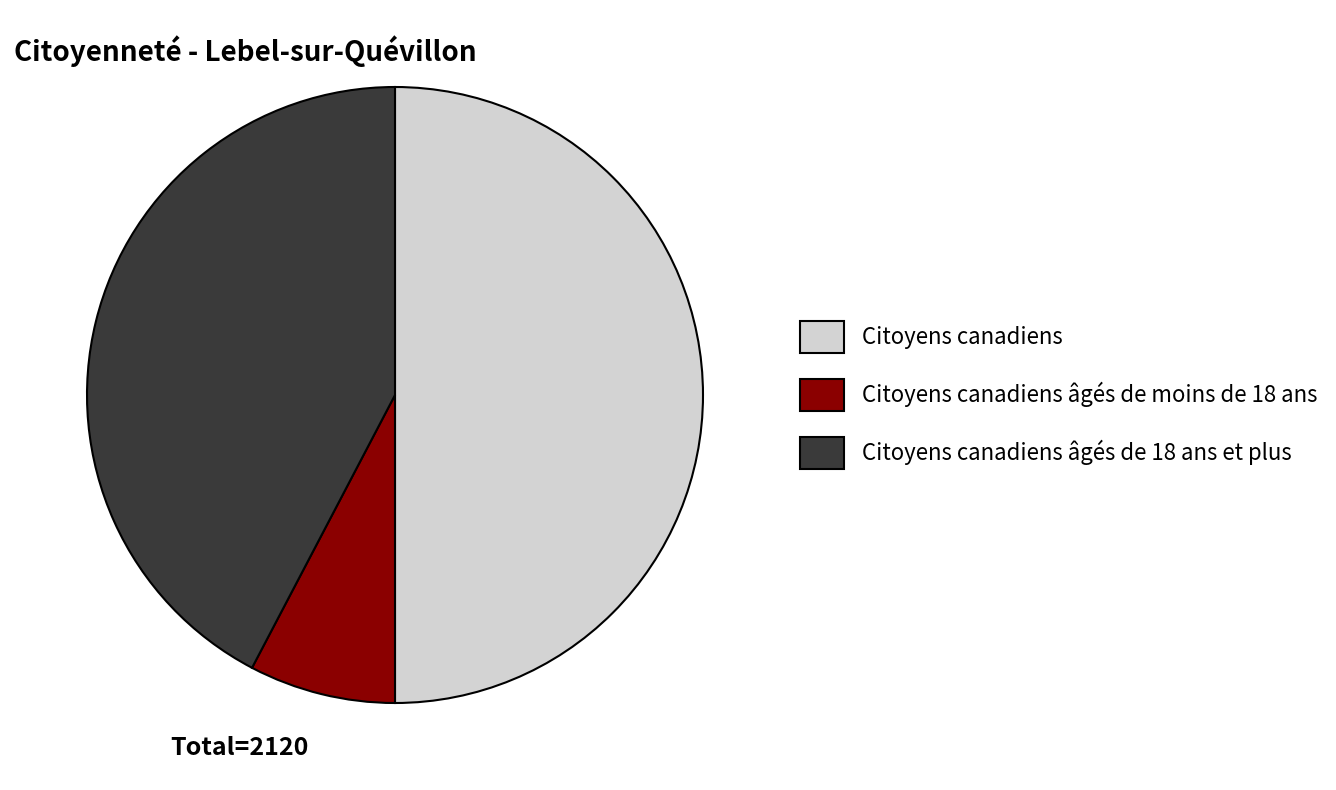

How many segments does this pie chart have?

3